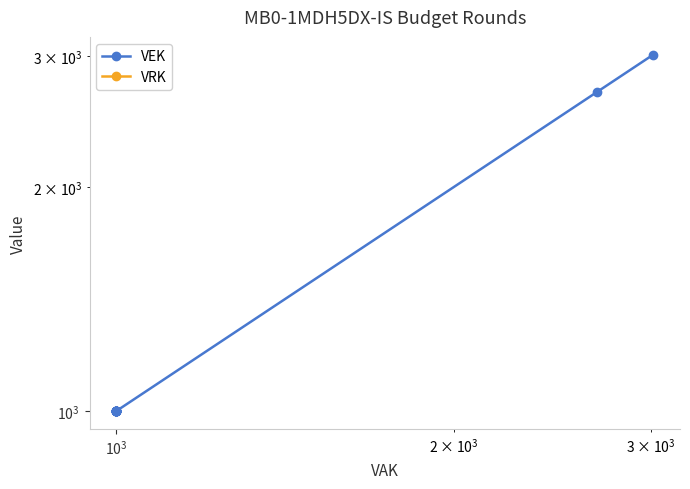

What is the greatest value displayed?

3014